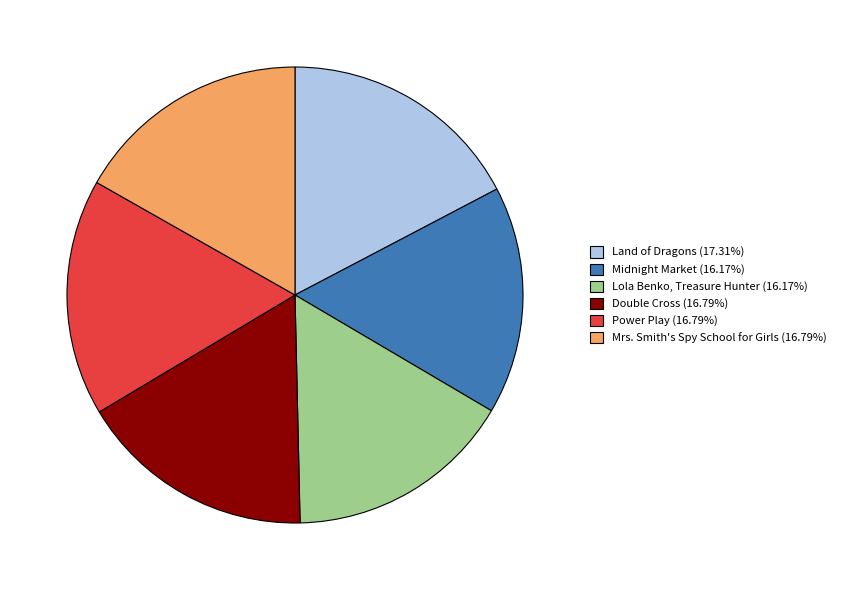

Do Power Play and Double Cross together represent more than half of the pie?

No